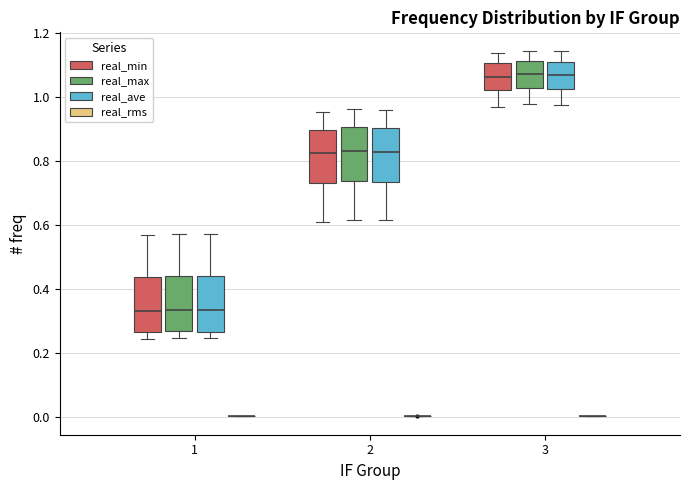

Reading left to right, read every box against the y-axis: the position of its median line, the range the box covers, and the ends of its whiskers. The values are not printed on the chart, so give them approximately, as read against the axis.

1 (real_min): median 0.34, box 0.26 to 0.44, whiskers 0.24 to 0.56
1 (real_max): median 0.34, box 0.26 to 0.44, whiskers 0.24 to 0.58
1 (real_ave): median 0.34, box 0.26 to 0.44, whiskers 0.24 to 0.58
1 (real_rms): box collapsed to a line at 0.00, whiskers 0.00 to 0.00
2 (real_min): median 0.82, box 0.74 to 0.90, whiskers 0.60 to 0.96
2 (real_max): median 0.84, box 0.74 to 0.90, whiskers 0.62 to 0.96
2 (real_ave): median 0.82, box 0.74 to 0.90, whiskers 0.62 to 0.96
2 (real_rms): box collapsed to a line at 0.00, whiskers 0.00 to 0.00
3 (real_min): median 1.06, box 1.02 to 1.10, whiskers 0.96 to 1.14
3 (real_max): median 1.08, box 1.02 to 1.12, whiskers 0.98 to 1.14
3 (real_ave): median 1.06, box 1.02 to 1.12, whiskers 0.98 to 1.14
3 (real_rms): box collapsed to a line at 0.00, whiskers 0.00 to 0.00